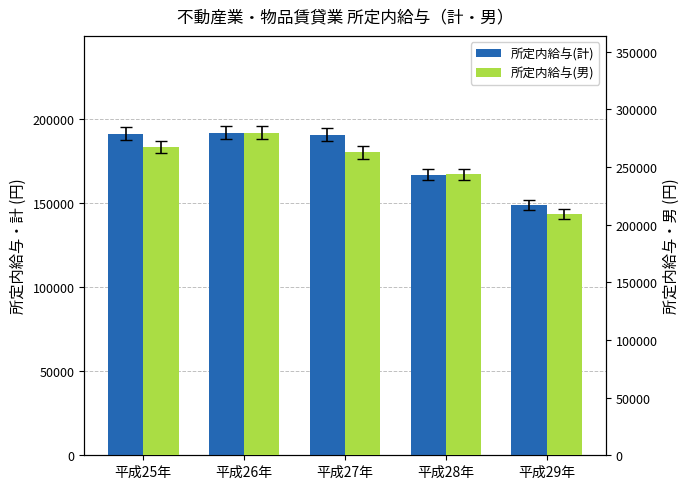

Reading right to left, list all the values displayed in this chart.

所定内給与(計): 平成29年=148634	平成28年=166965	平成27年=190761	平成26年=191960	平成25年=191289
所定内給与(男): 平成29年=209226	平成28年=243695	平成27年=262538	平成26年=279680	平成25年=267045